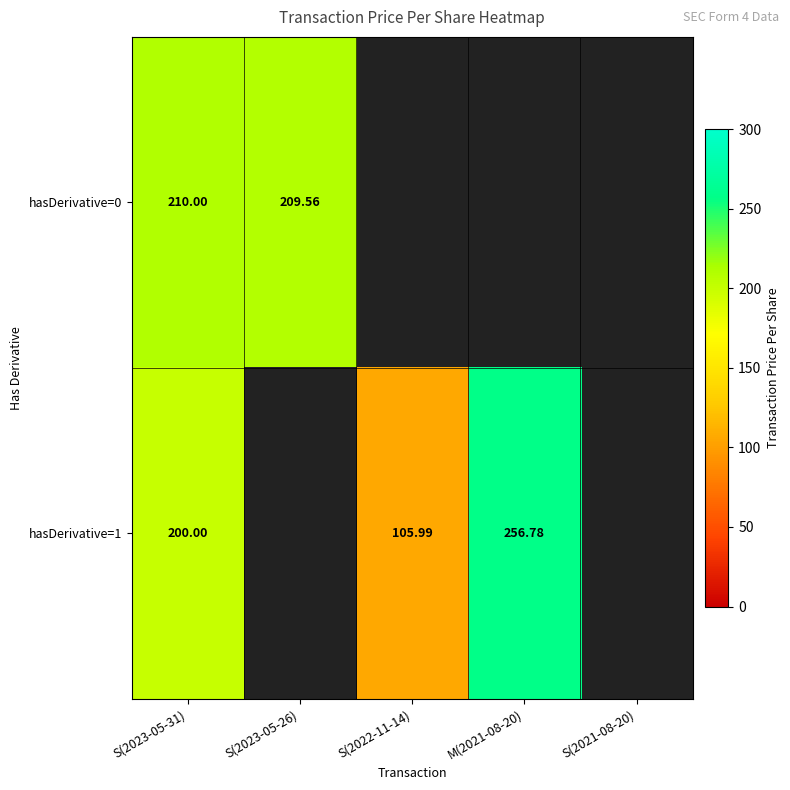

Rank the series by their maximum value, from highest to lowest.

hasDerivative=1, hasDerivative=0